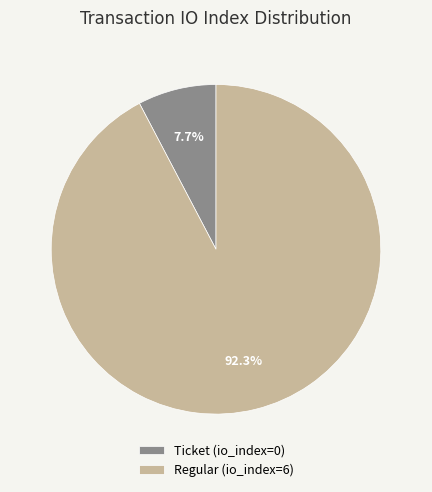

To the nearest percent, what percentage of the pie is Regular?

92%